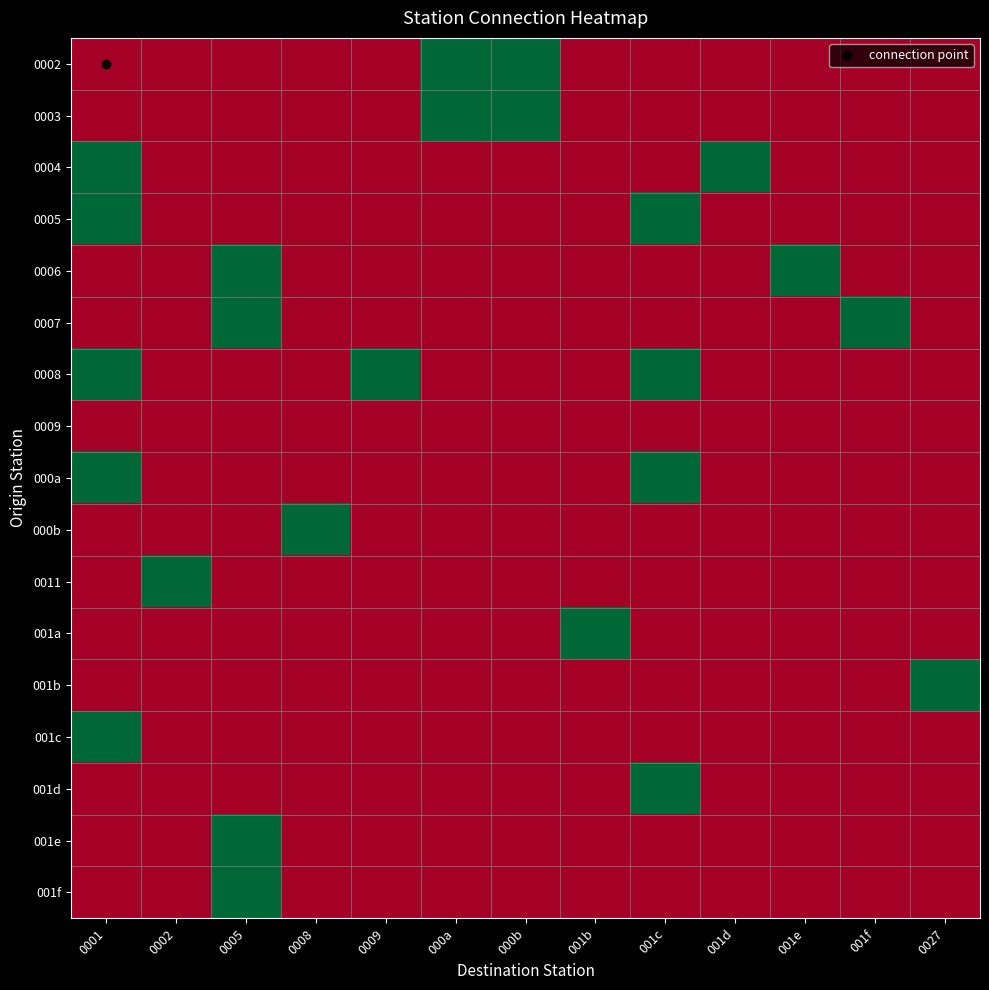

Which series has the largest total across all categories?

0008